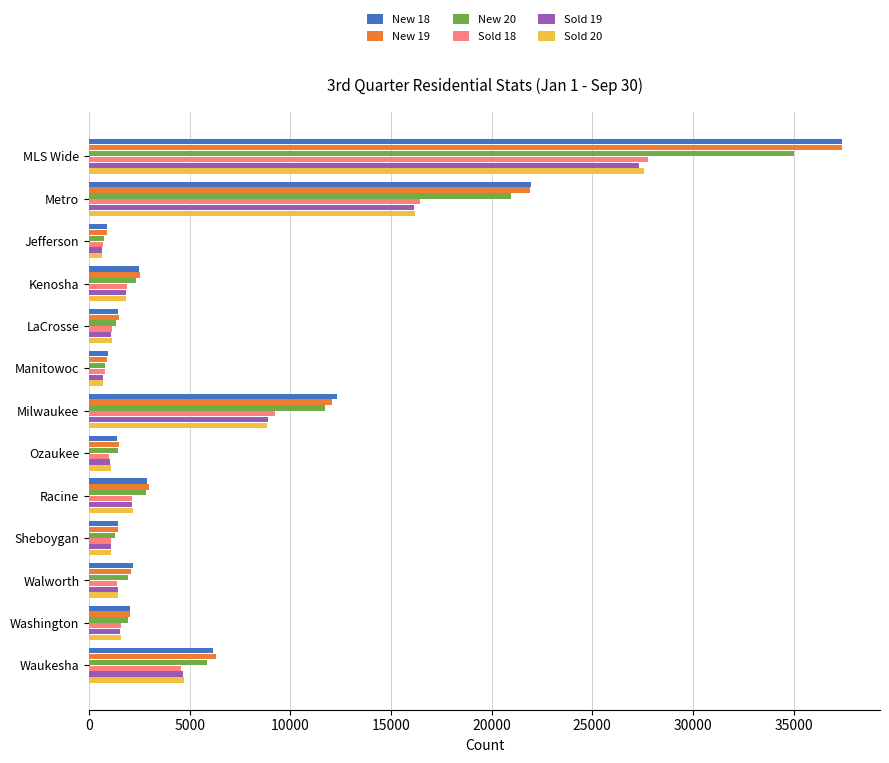

At which label is Sold 20 closest to 14118?

Metro